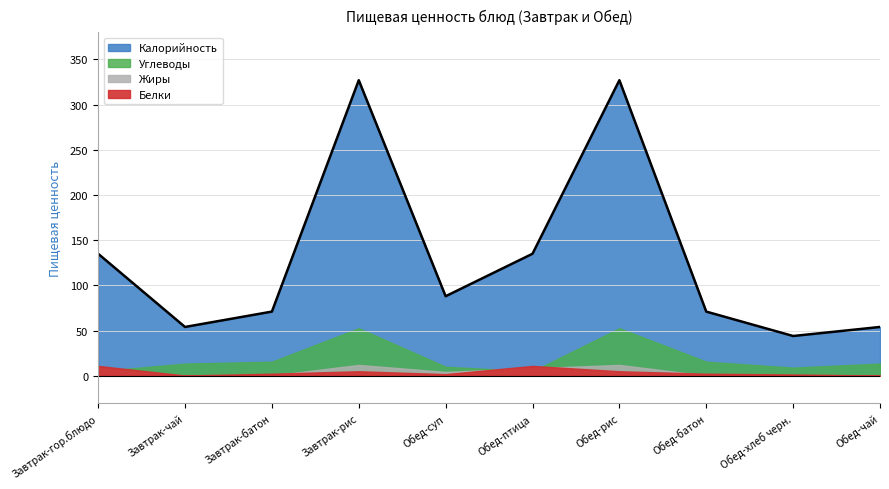

At which category does Калорийность reach its first local peak?

Завтрак-рис